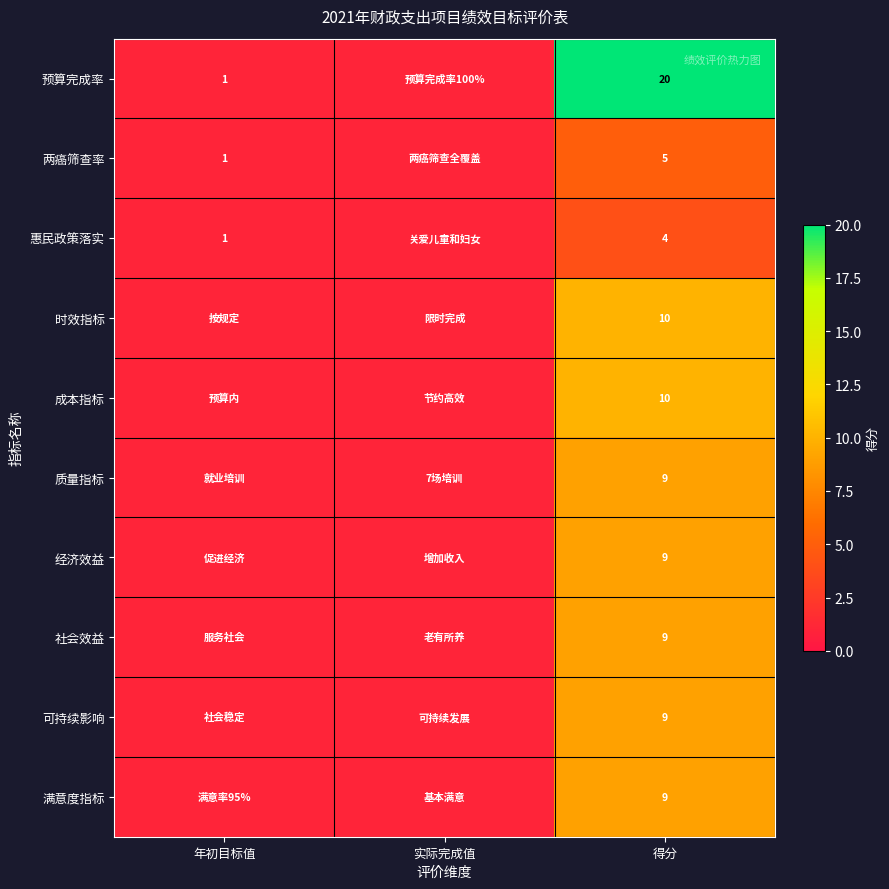

What is the total value across all series at 得分?

94